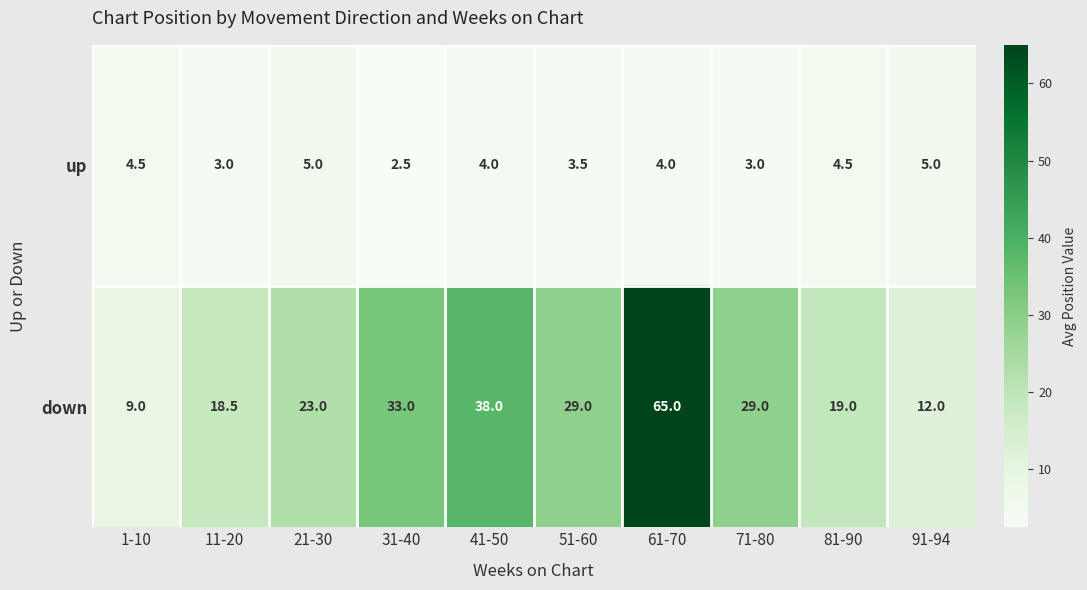

List the series in order of their peak value, lowest first.

up, down